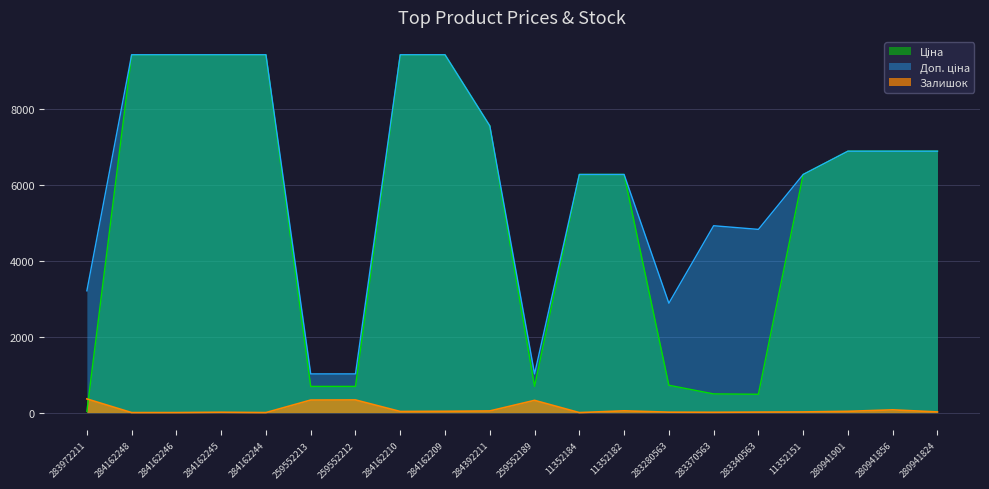

The value of Доп. ціна at 280941856 is 6879.5. True or false?

True